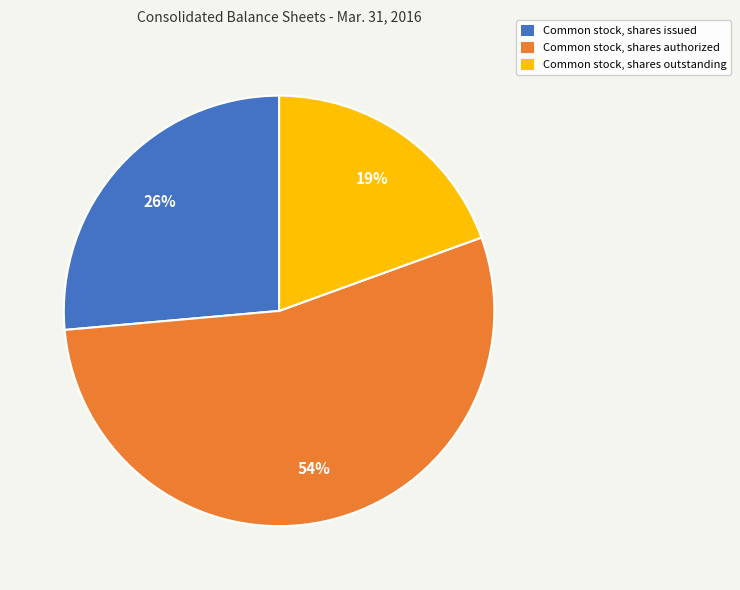

Which category has the smallest portion of the pie?

Common stock, shares outstanding